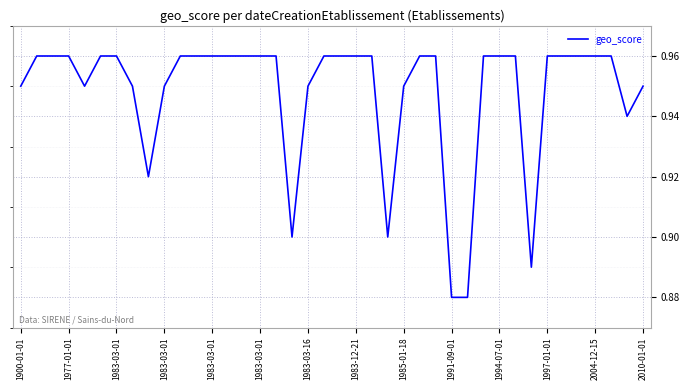

Which label corresponds to the largest value in the chart?

1977-01-01